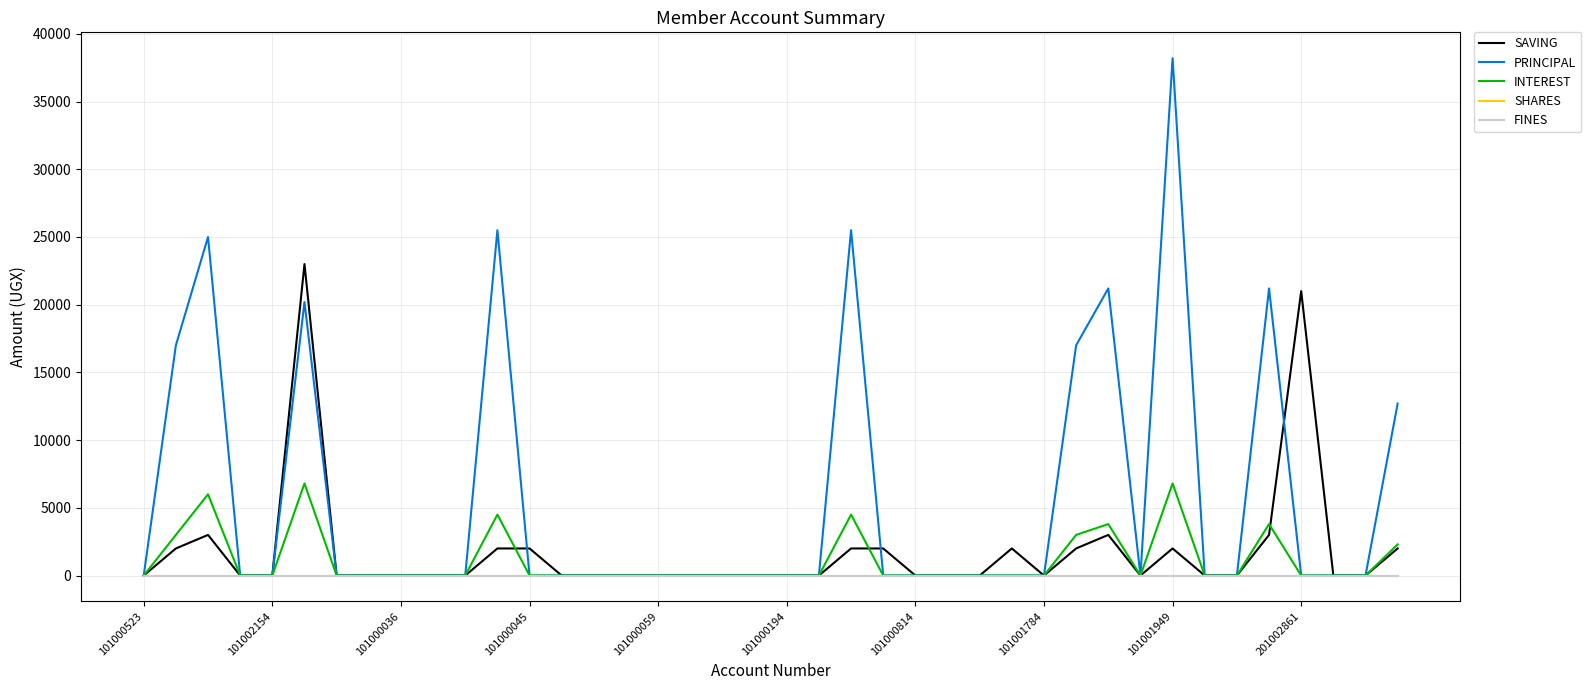

What is the label of the 40th point from the right?

101000523